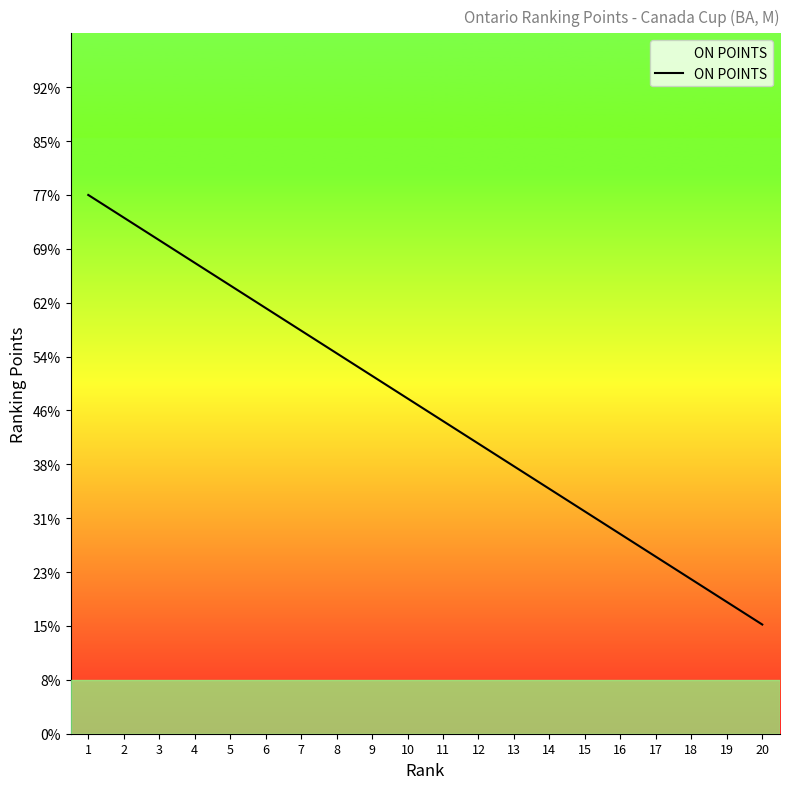

True or false: the data has more than 2 interior local peaks.

False